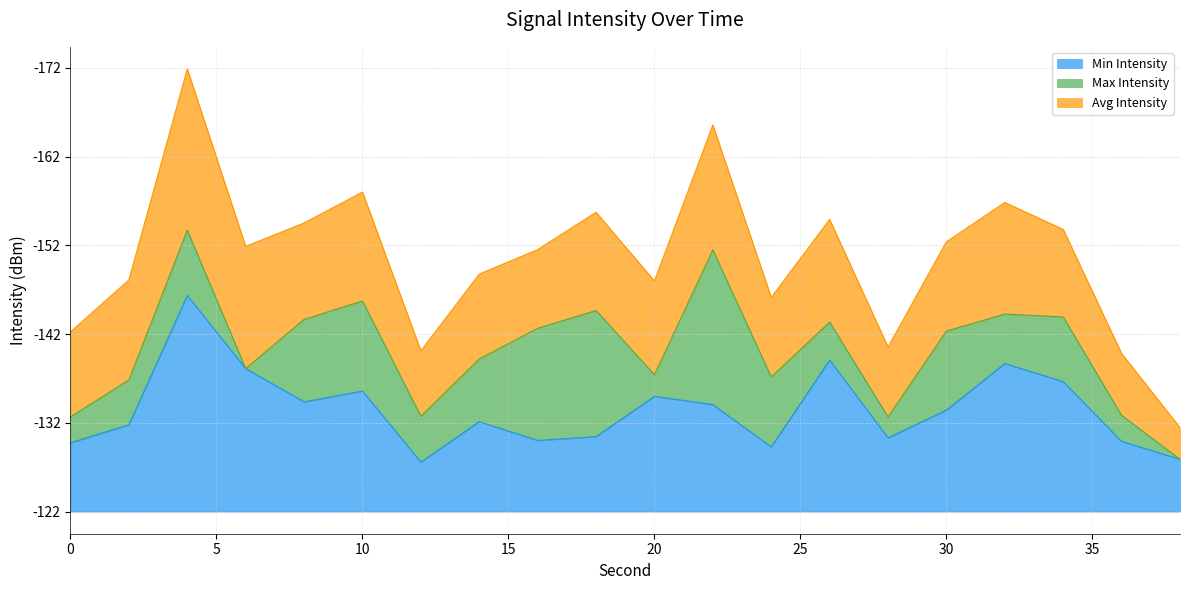

What is the lowest value of the Min Intensity series?

-146.3